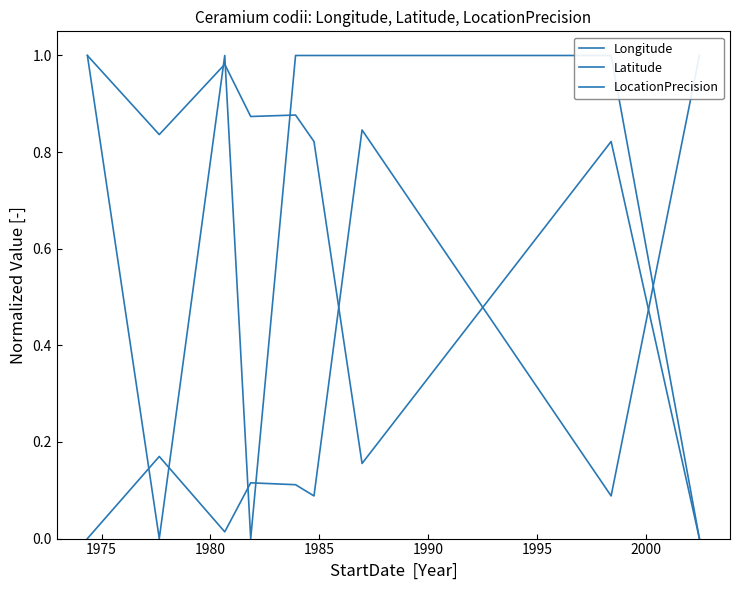

What is the difference between the Longitude values at 1980 and 1995?

0.2